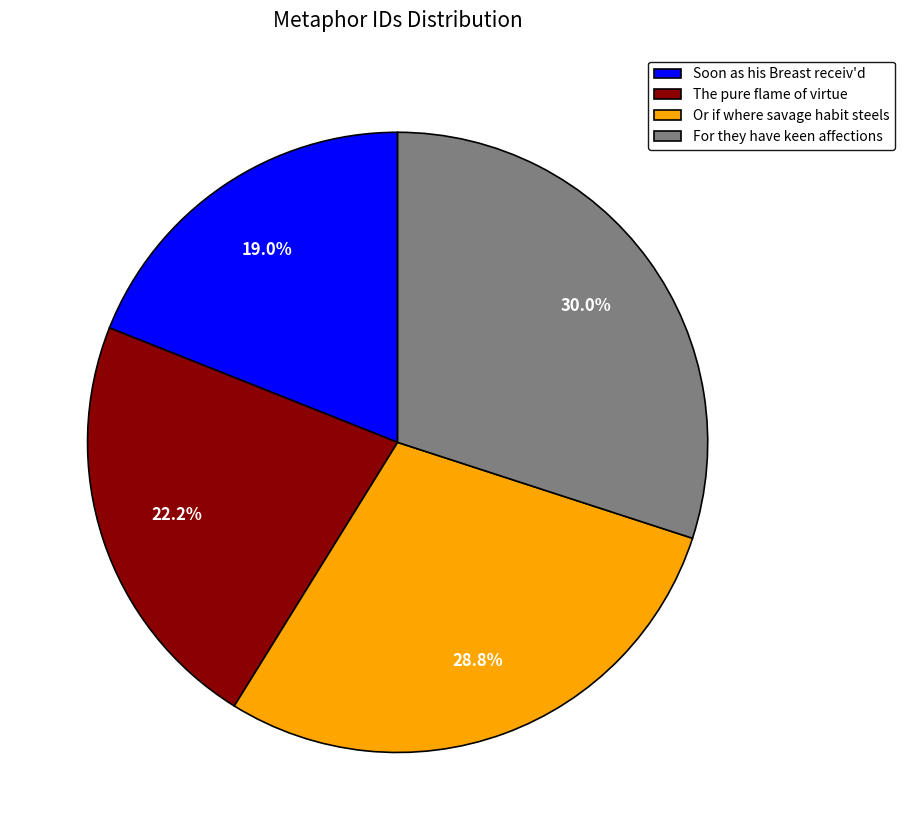

Does any single category account for the majority?

No